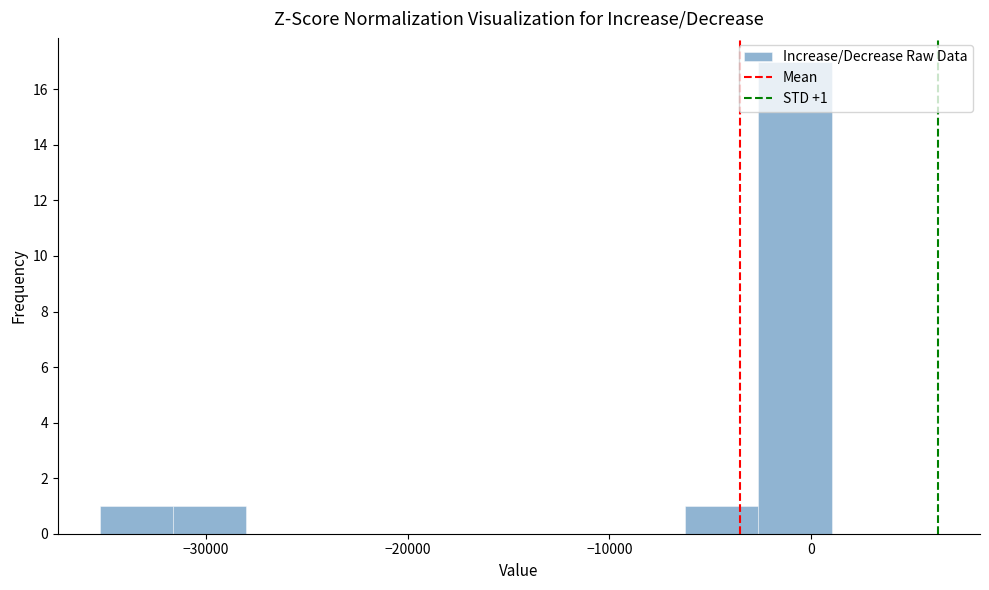

Read against the x-axis, roughly where is the centre of the tallest bar?

-1000